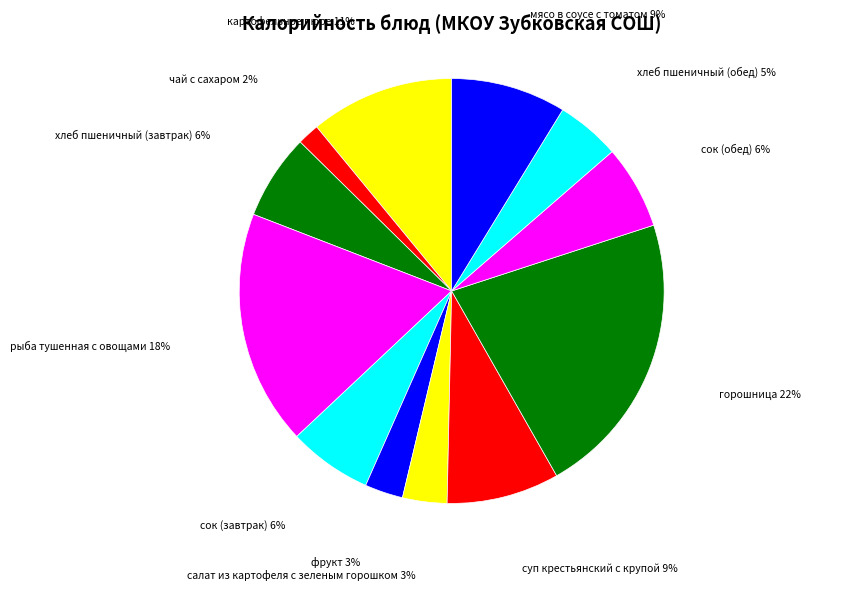

Count the number of slices in the pie.

12